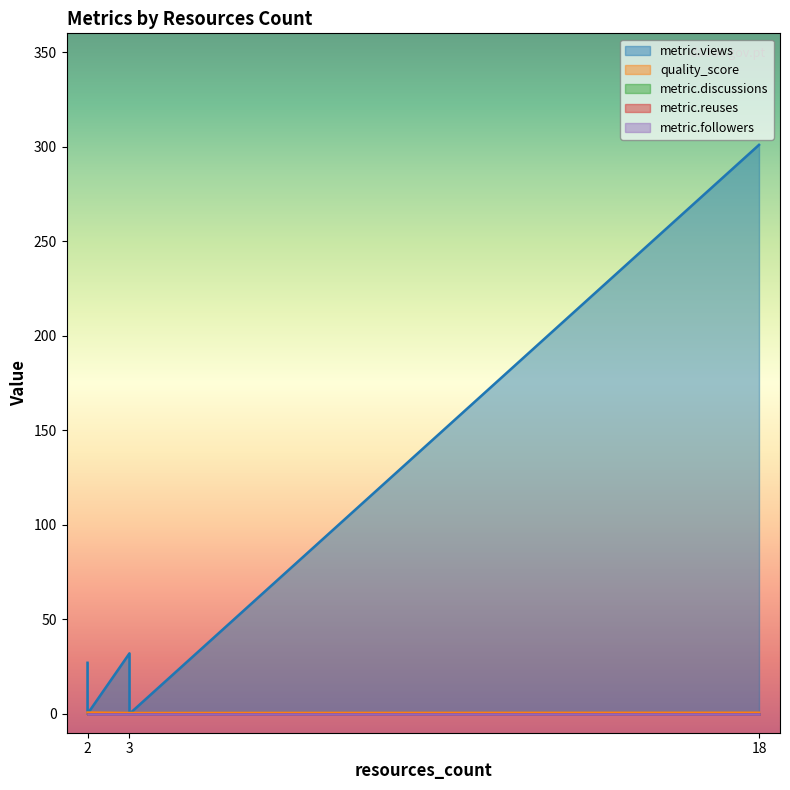

How many lines are shown in the chart?

5